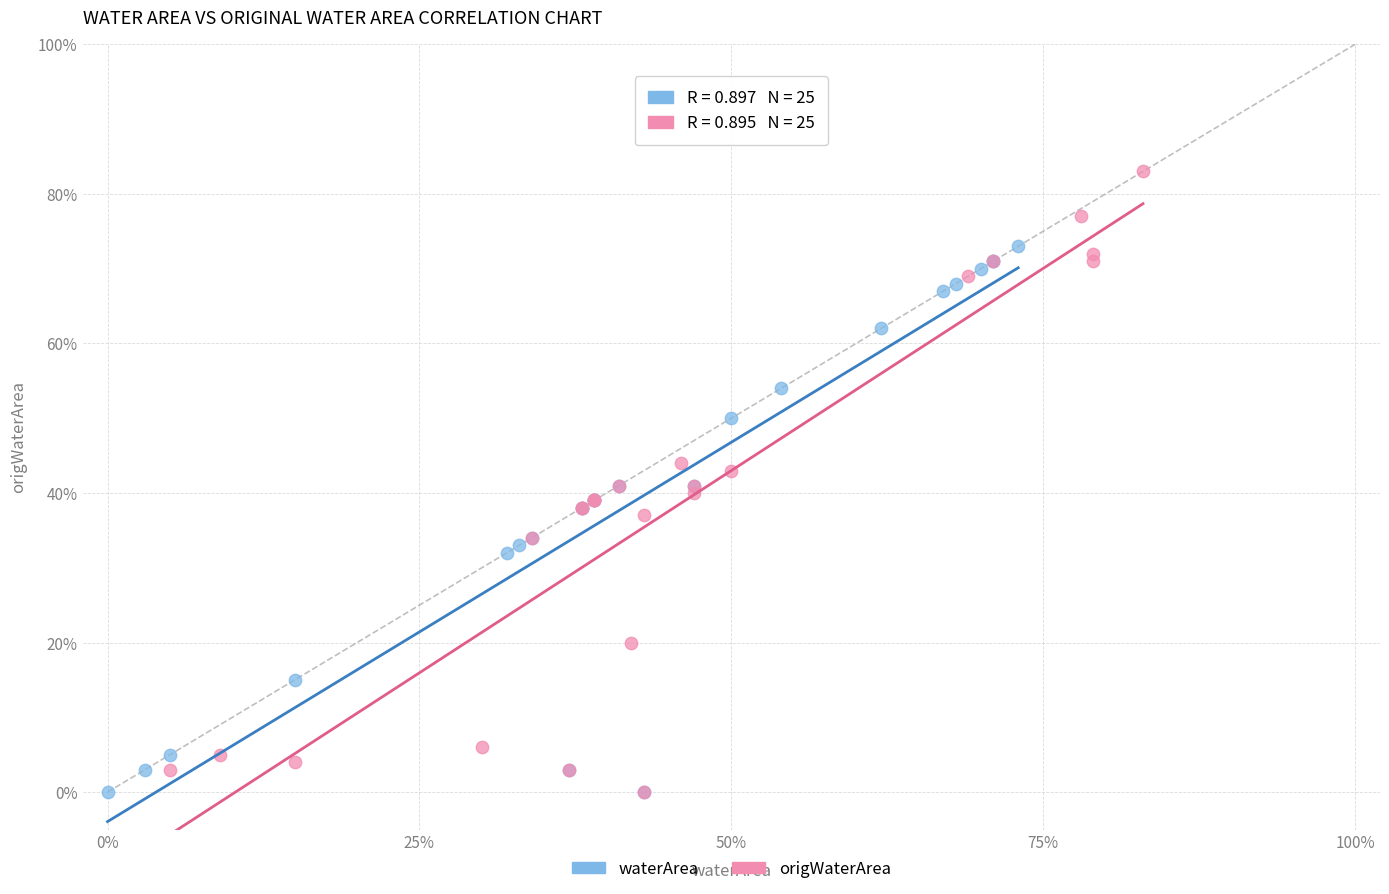

What are all the series names shown in the legend?

waterArea, origWaterArea